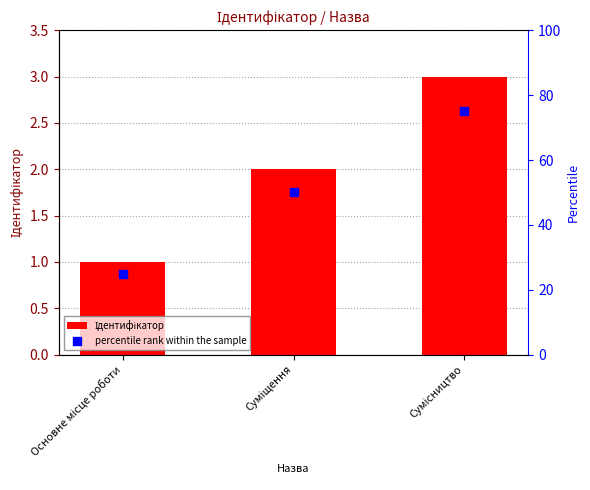

What is the total value across all series at Сумісництво?

78